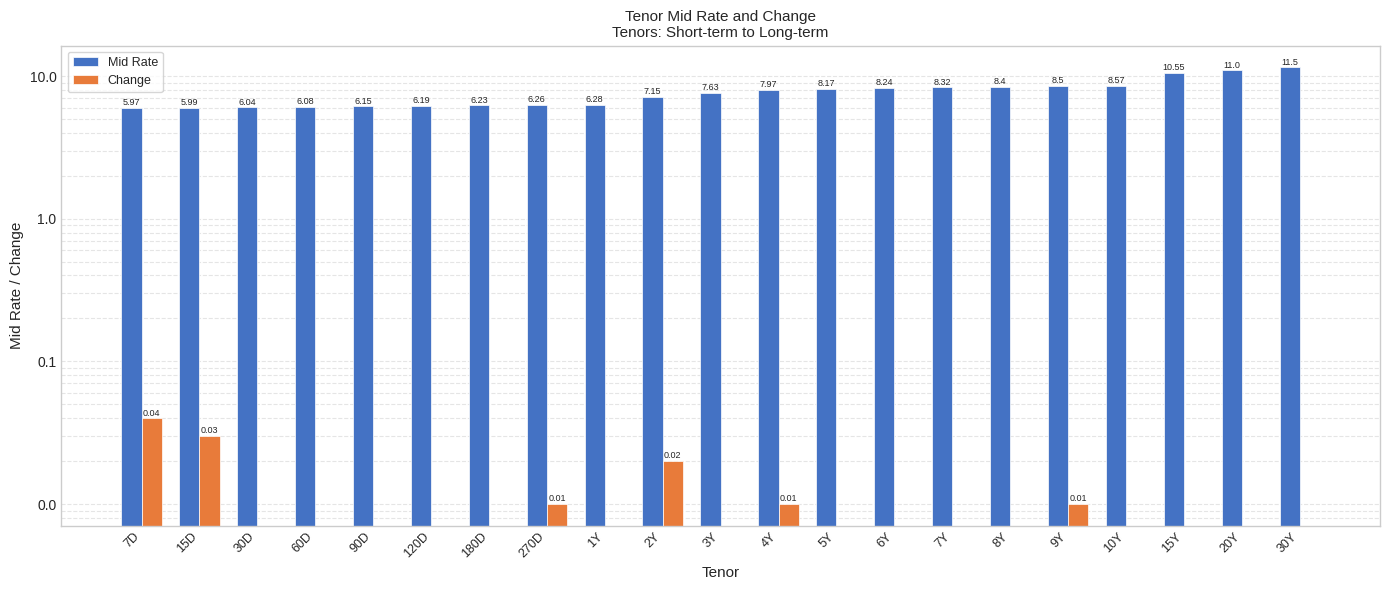

Count the number of categories in the chart.

21